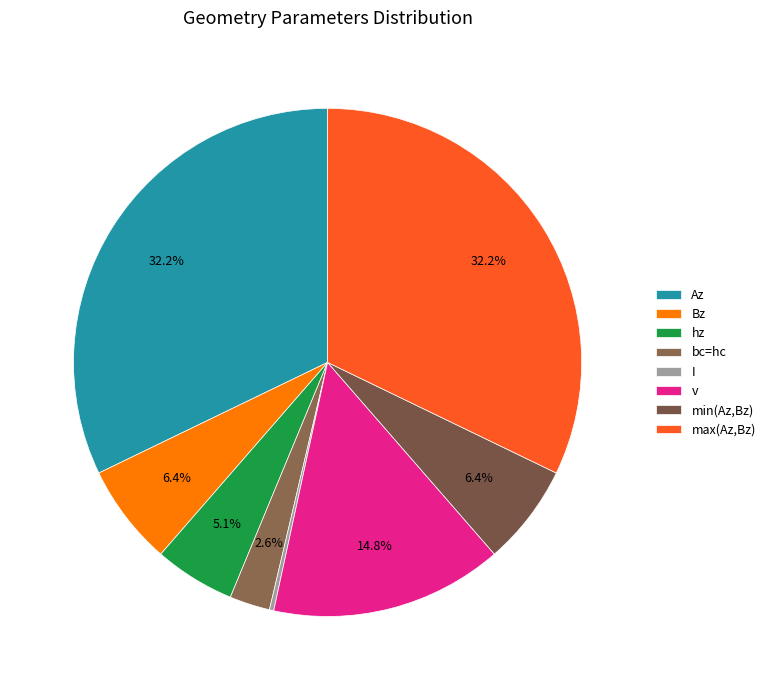

Is there a majority slice in this chart?

No